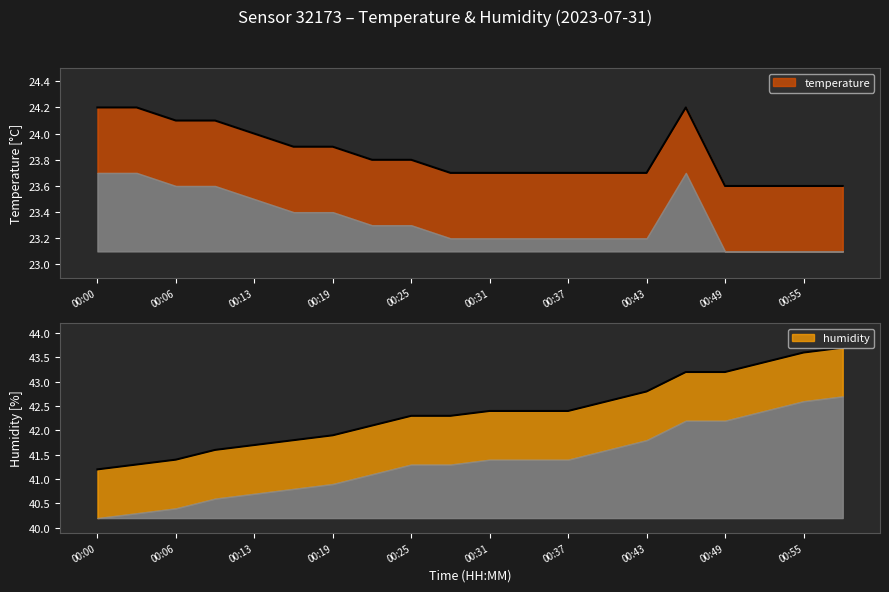

True or false: humidity has more than 1 interior local peaks.

False